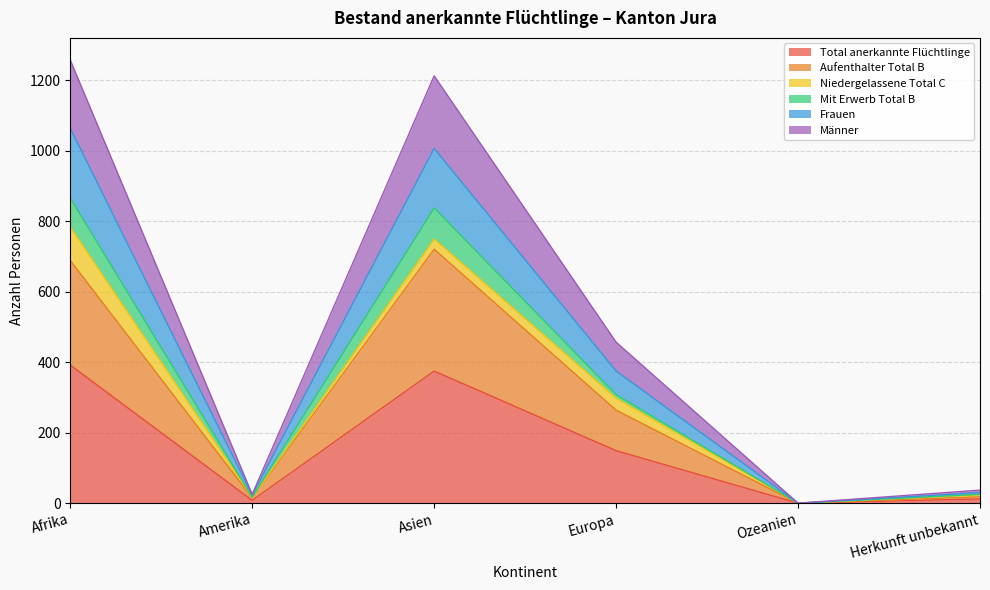

Is it true that Aufenthalter Total B equals 0 at Ozeanien?

True